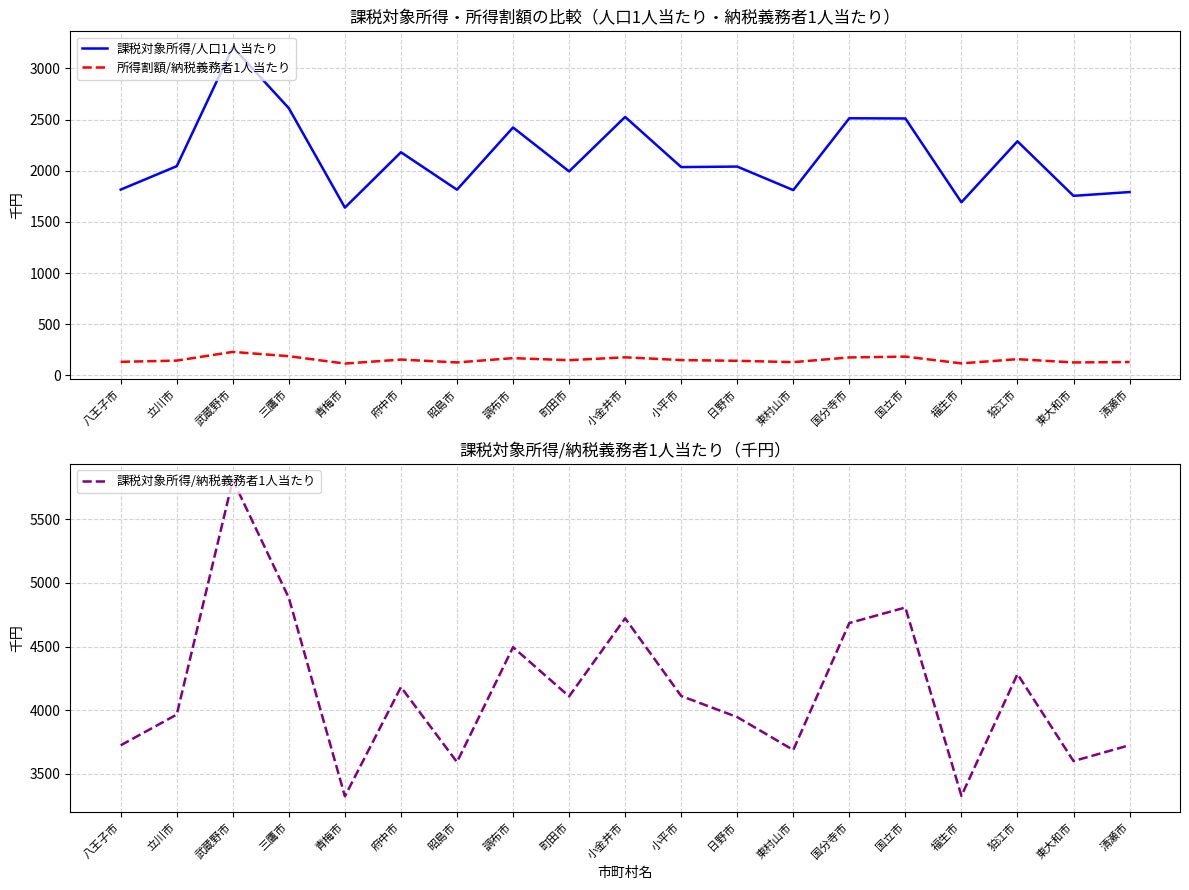

How many data points in 課税対象所得/人口1人当たり are above 2040?

9